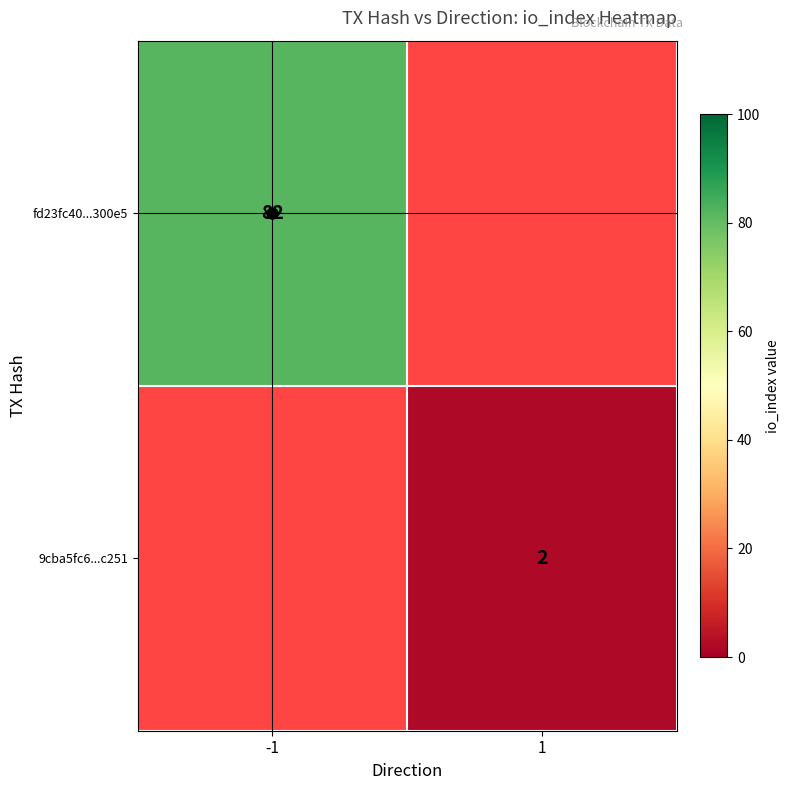

The value of 9cba5fc6...c251 at 1 is 1. True or false?

False